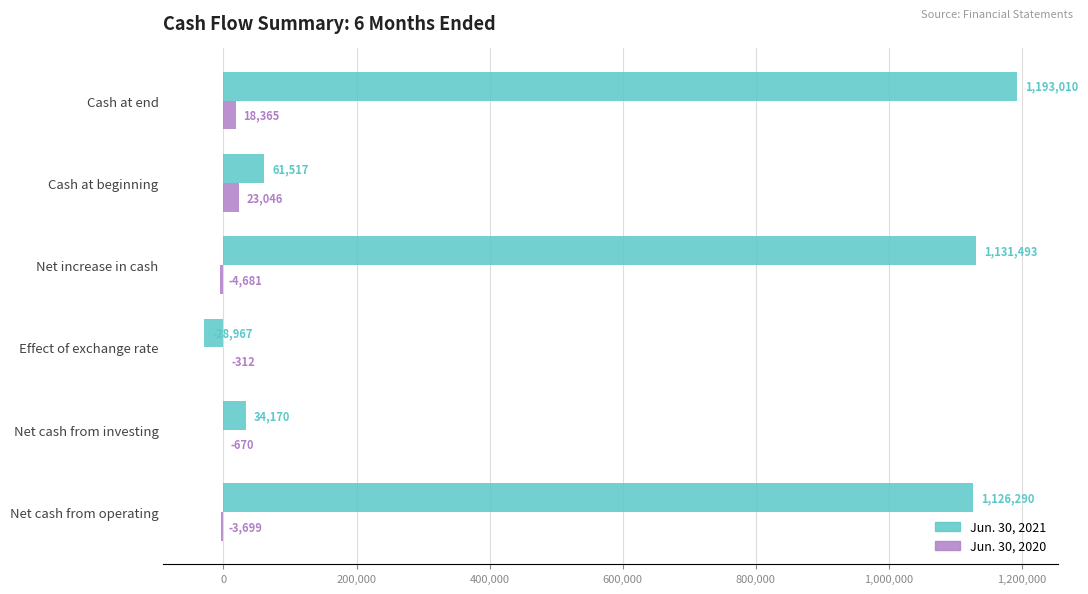

At which label is Jun. 30, 2020 closest to 9182?

Cash at end